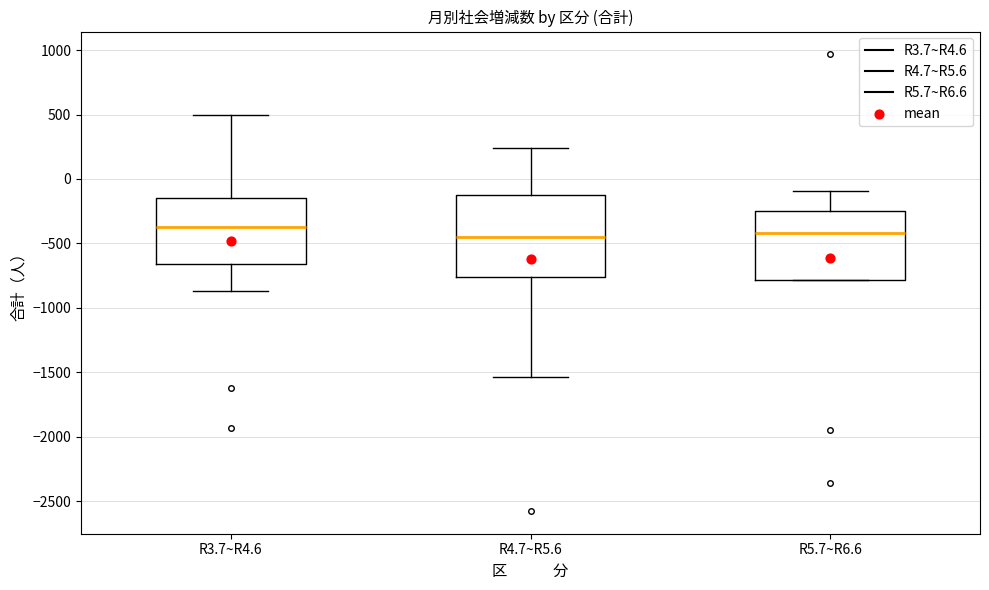

Reading left to right, transcribe this box plot: for each box, give where its median line is, the range the box spans, and where its two whiskers end, as read against the y-axis. The values are not printed on the chart, so give them approximately, as read against the axis.

R3.7~R4.6: median -350, box -650 to -150, whiskers -850 to 500
R4.7~R5.6: median -450, box -750 to -150, whiskers -1550 to 250
R5.7~R6.6: median -400, box -800 to -250, whiskers -800 to -100